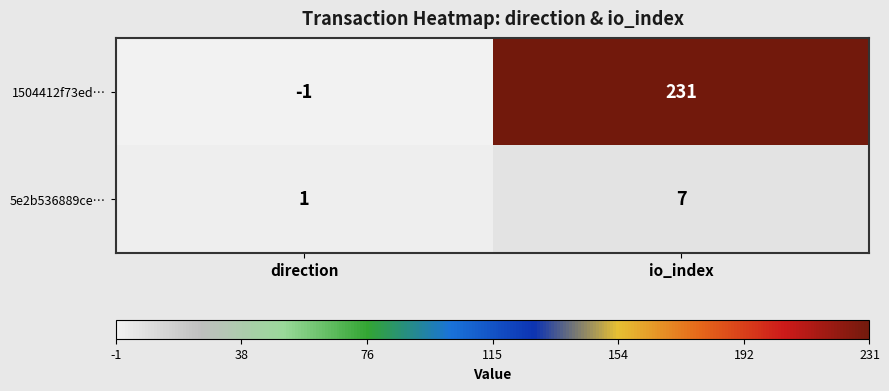

What is the sum of the 1504412f73ed… values at direction and io_index?

230